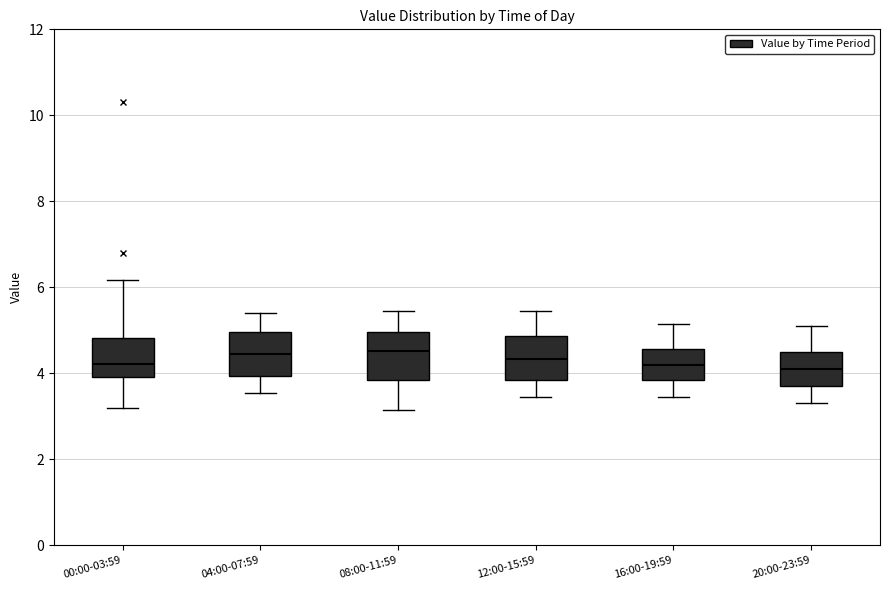

Where is the lower edge of the box for 08:00-11:59 on the y-axis? The values are not printed on the chart, so give them approximately, as read against the axis.

3.8